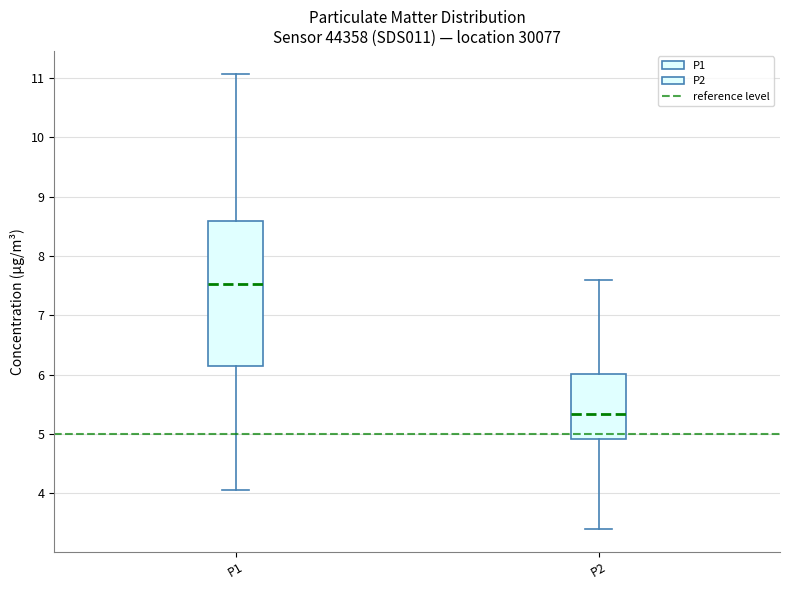

Which box's median line is the highest?

P1